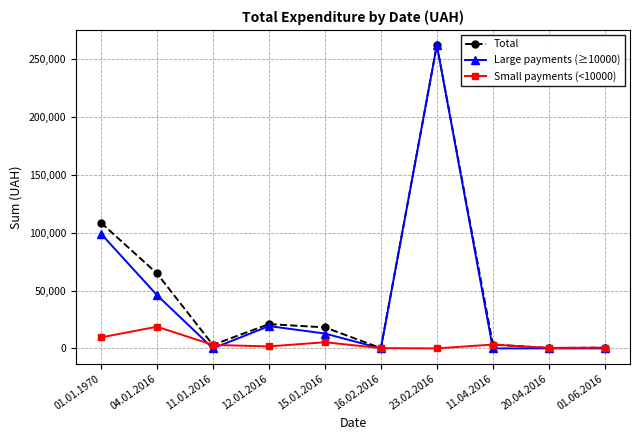

Which series has the widest spread of values?

Large payments (≥10000)